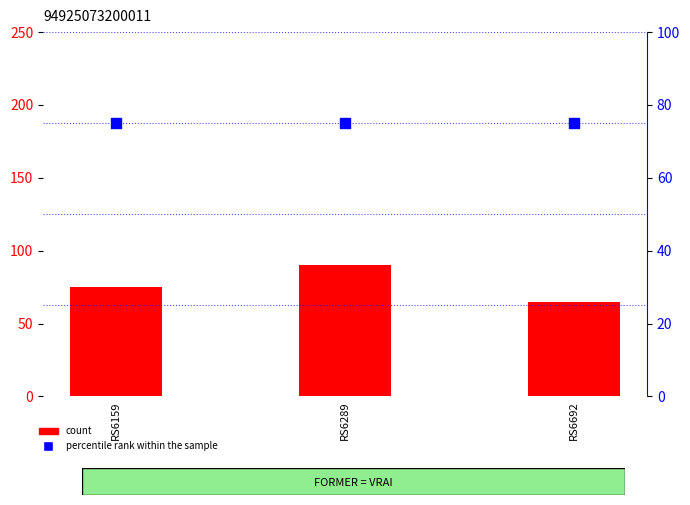

What are all the series names shown in the legend?

count, percentile rank within the sample